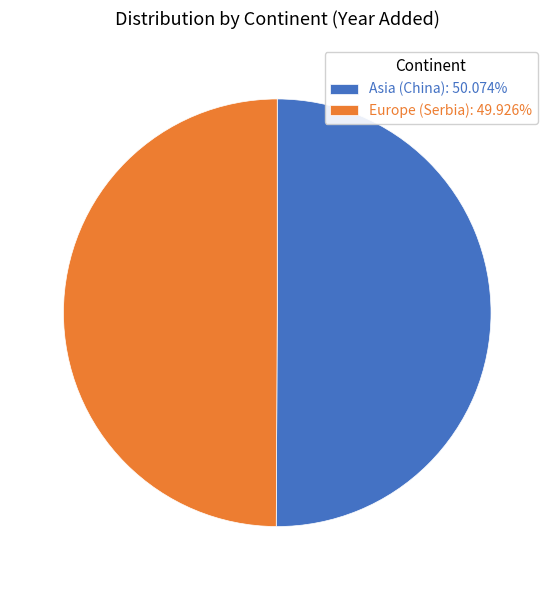

Is the sum of Asia (China): 50.074% and Europe (Serbia): 49.926% greater than half?

Yes